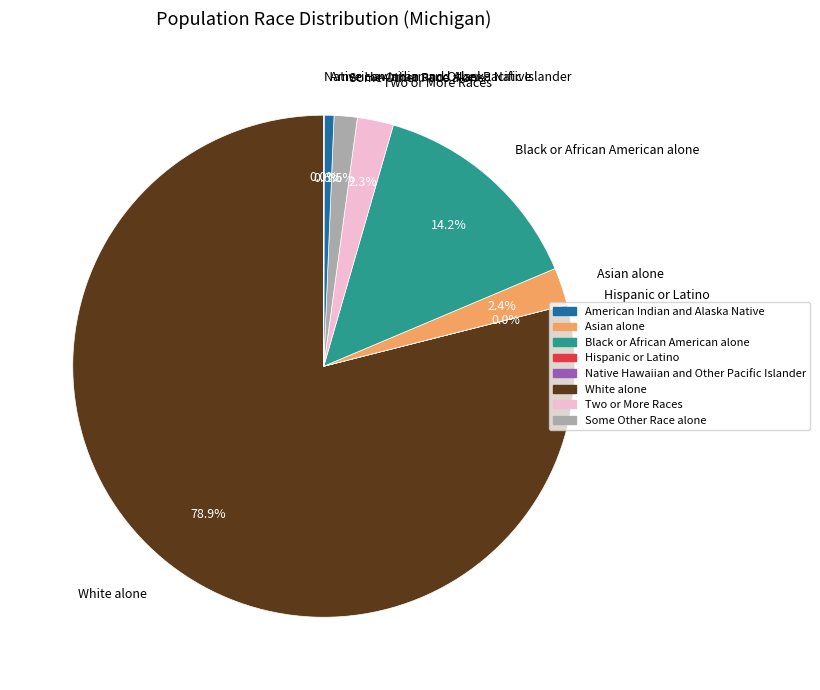

Is the sum of Asian alone and White alone greater than half?

Yes